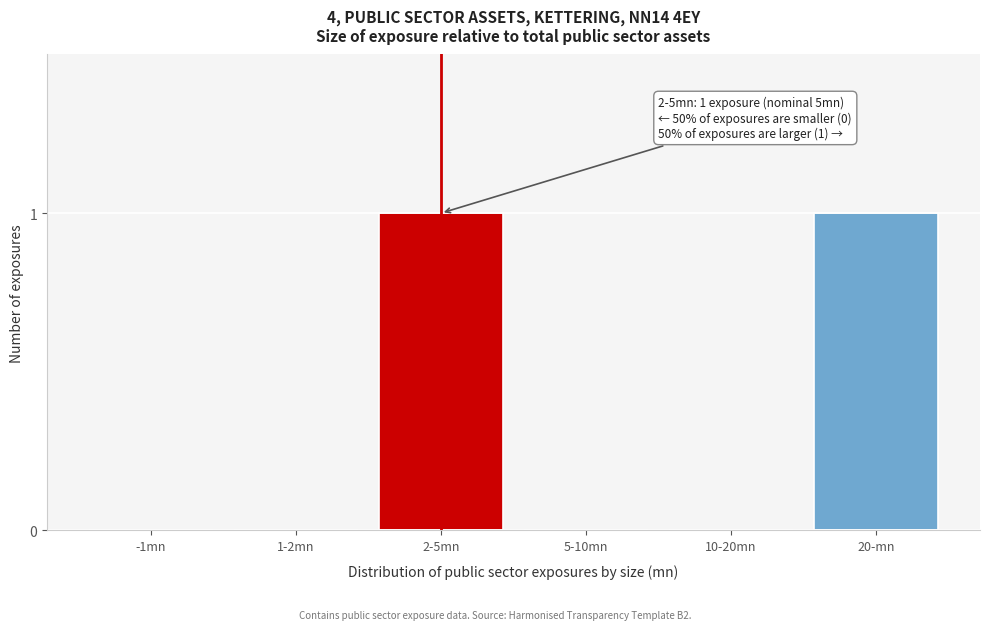

Reading left to right, what are all the values shown in this chart?

-1mn=0	1-2mn=0	2-5mn=1	5-10mn=0	10-20mn=0	20-mn=1